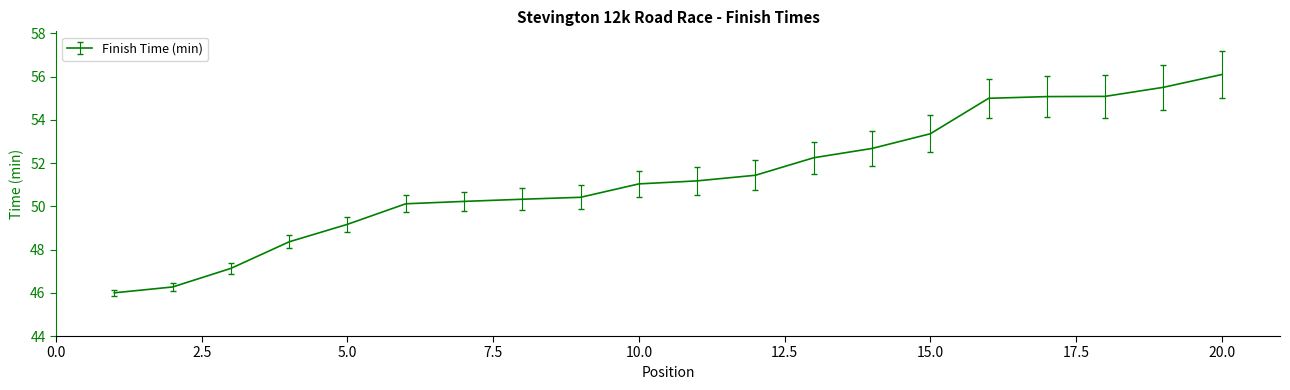

What is the maximum value shown in the chart?

56.1